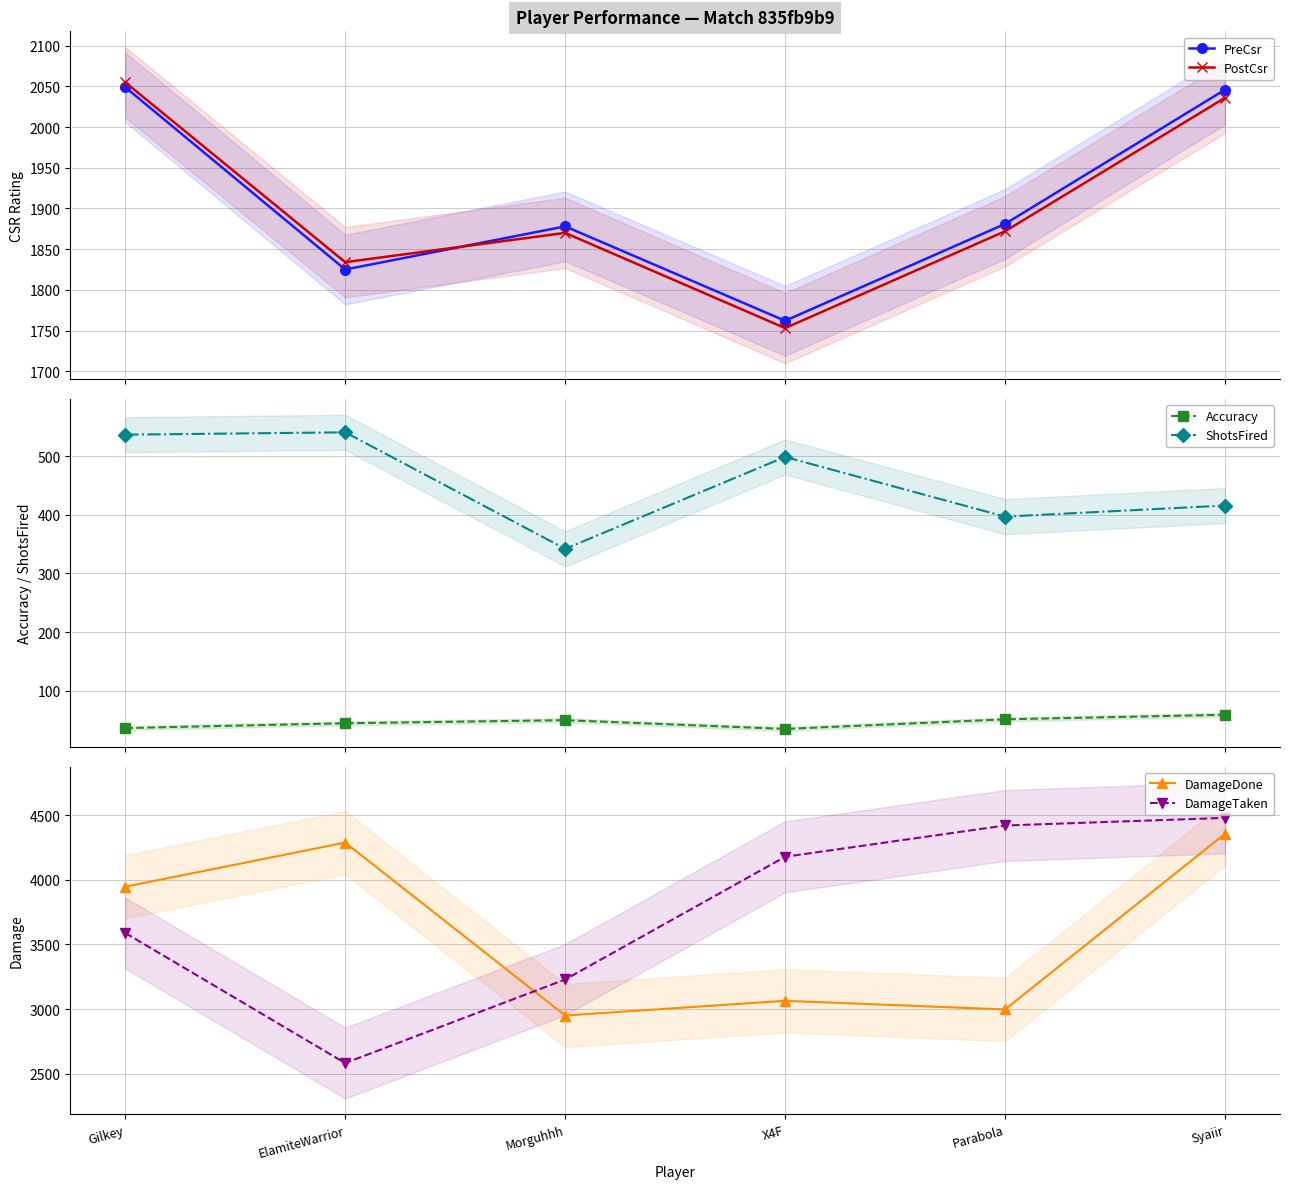

Reading left to right, extract all data points from this chart.

PreCsr: 2049.0	1825.0	1878.0	1762.0	1881.0	2046.0
PostCsr: 2055.0	1834.0	1870.0	1753.0	1872.0	2036.0
Accuracy: 35.9	44.2	49.4	34.5	50.9	58.6
ShotsFired: 537.0	541.0	342.0	499.0	397.0	416.0
DamageDone: 3947.0	4289.0	2950.0	3064.0	2997.0	4357.0
DamageTaken: 3589.0	2582.0	3229.0	4179.0	4421.0	4480.0